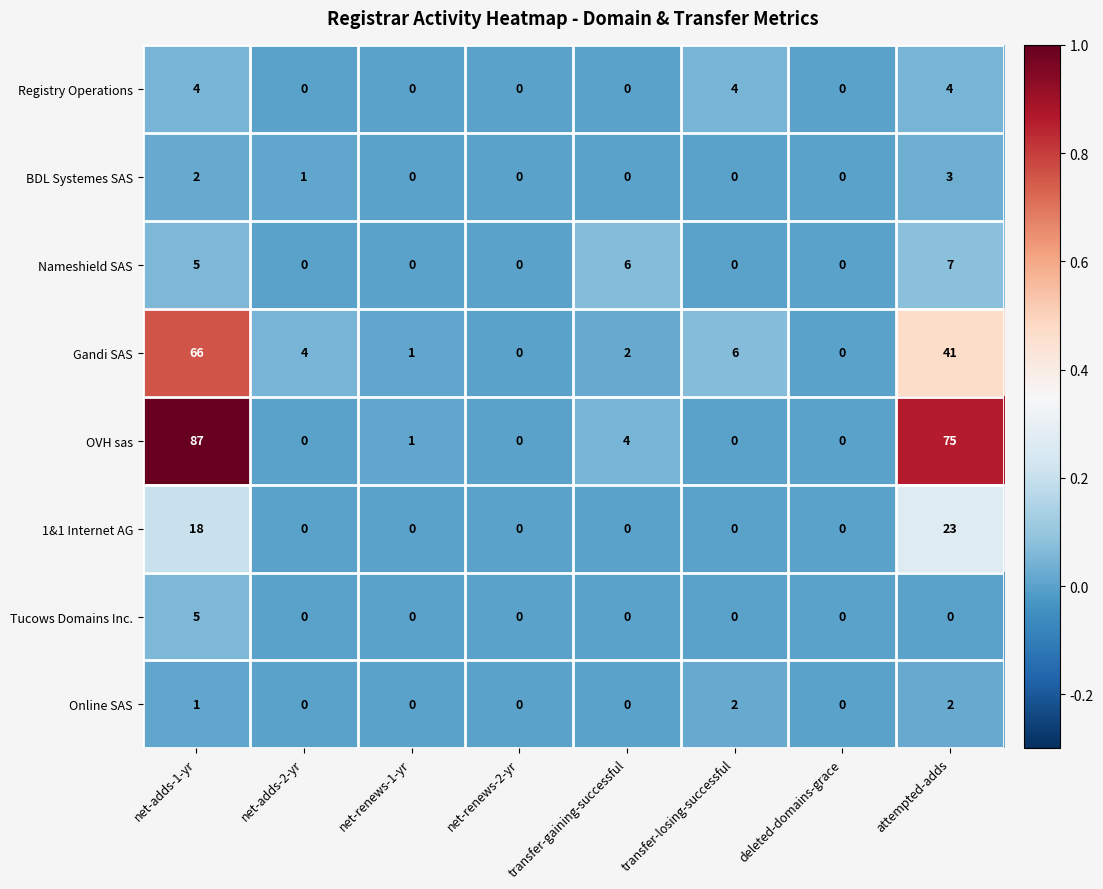

The value of Registry Operations at deleted-domains-grace is 0. True or false?

True